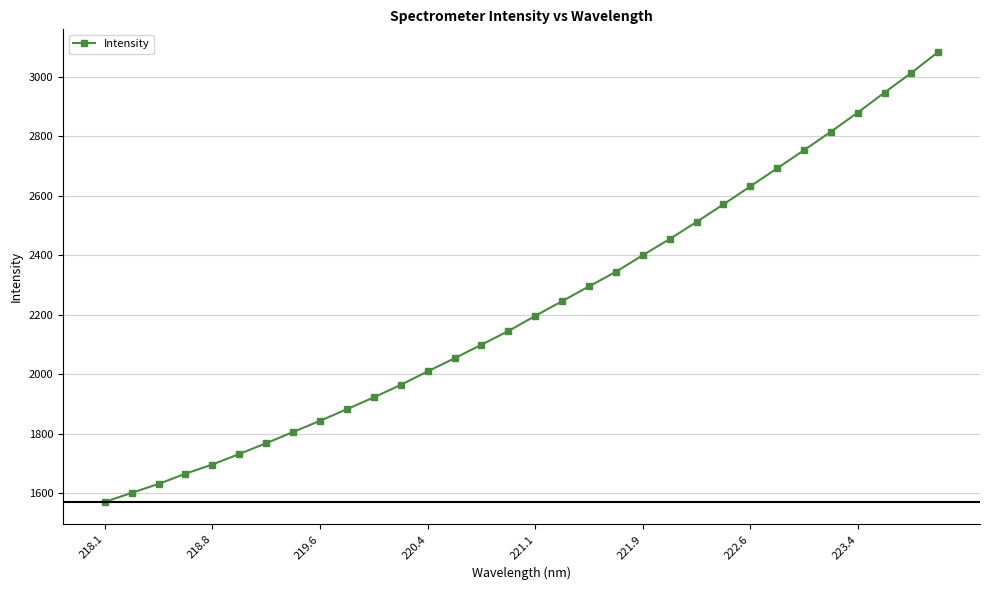

What is the difference between the maximum and minimum values?

1512.5